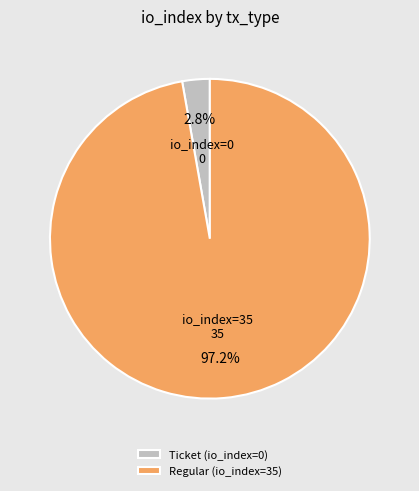

Which category has the smallest portion of the pie?

Ticket (io_index=0)